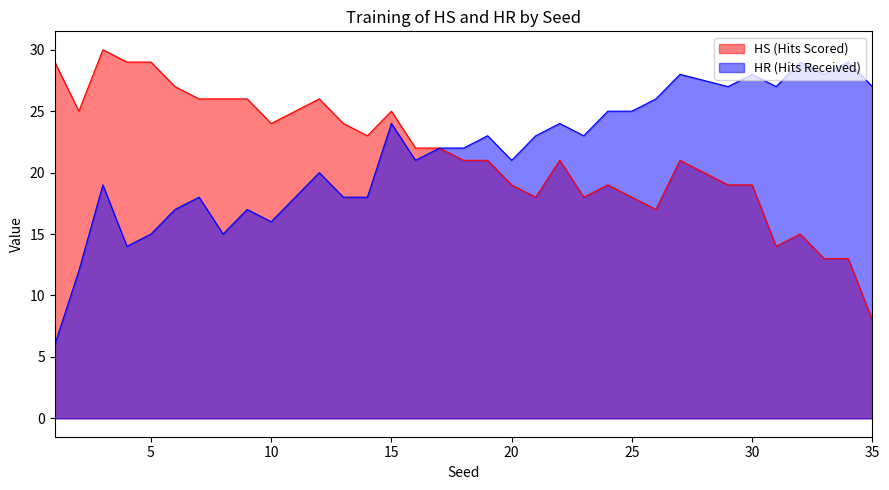

What is the difference between the HR (Hits Received) values at 21 and 1?

17